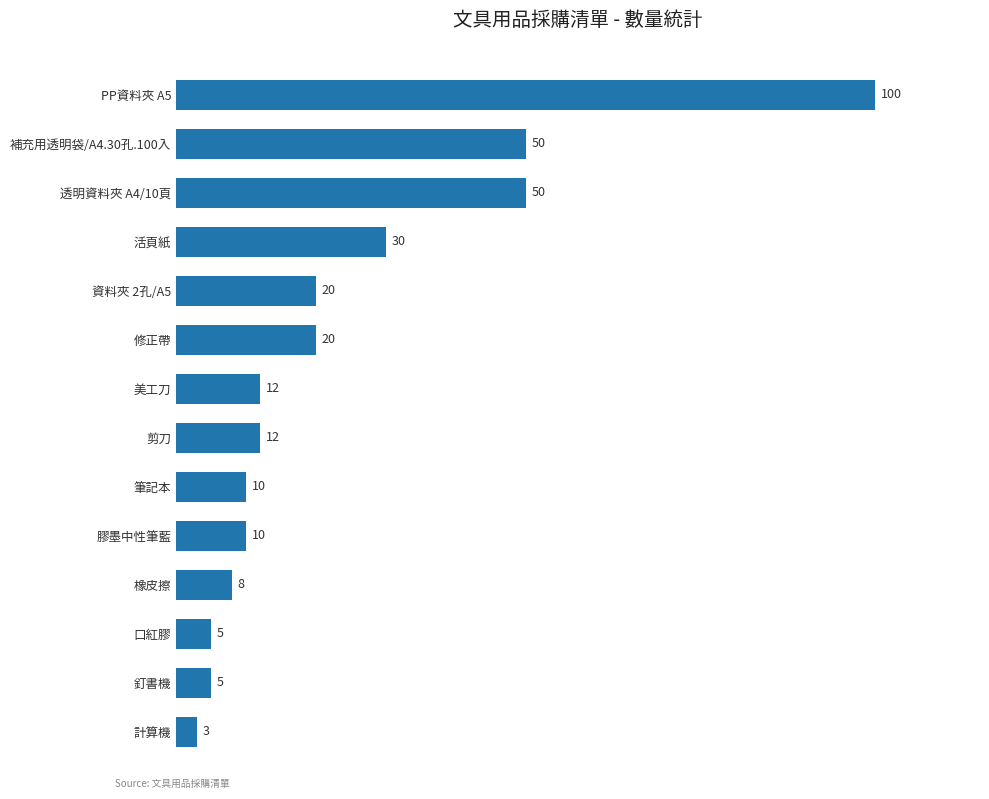

True or false: the data shows 14 at 膠墨中性筆藍.

False